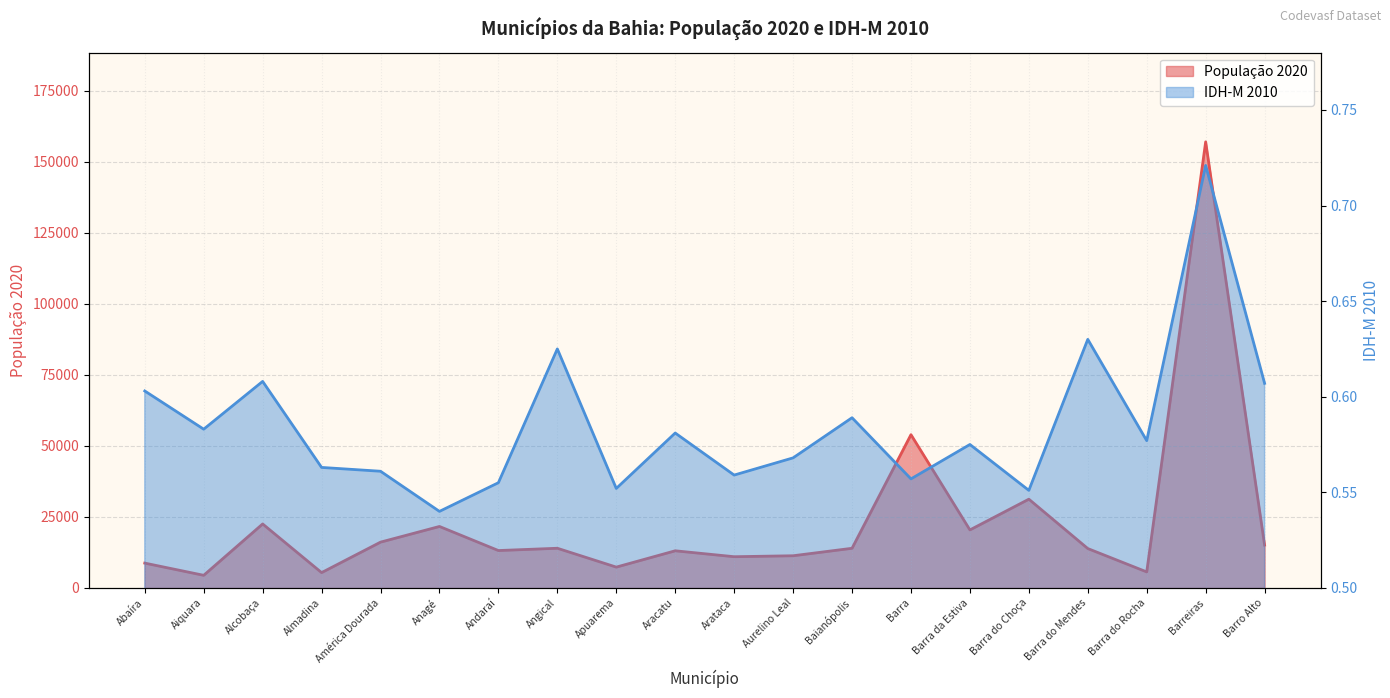

Reading left to right, extract all data points from this chart.

População 2020: 8710.0	4416.0	22490.0	5366.0	16090.0	21607.0	13132.0	13938.0	7302.0	13045.0	10961.0	11299.0	13929.0	53910.0	20392.0	31209.0	13833.0	5612.0	156975.0	15054.0
IDH-M 2010: 0.6	0.6	0.6	0.6	0.6	0.5	0.6	0.6	0.6	0.6	0.6	0.6	0.6	0.6	0.6	0.6	0.6	0.6	0.7	0.6